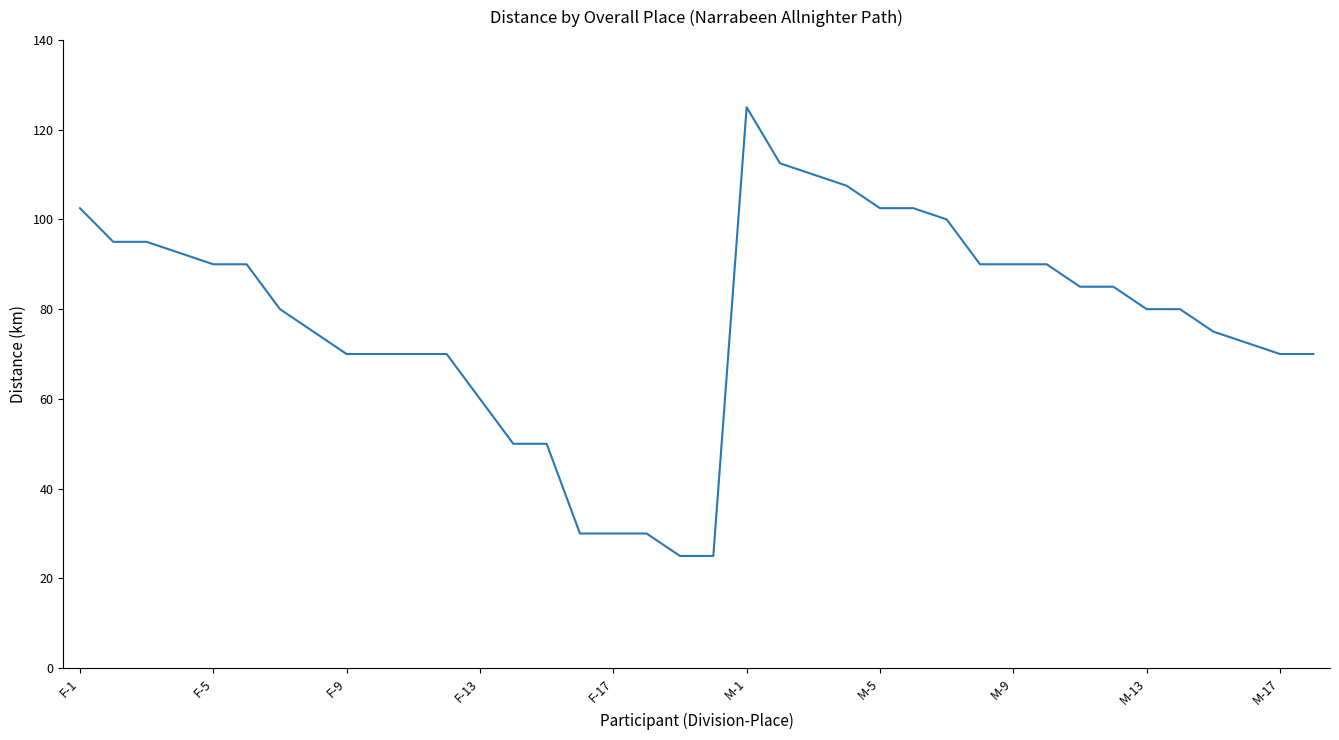

What is the average value?

77.6